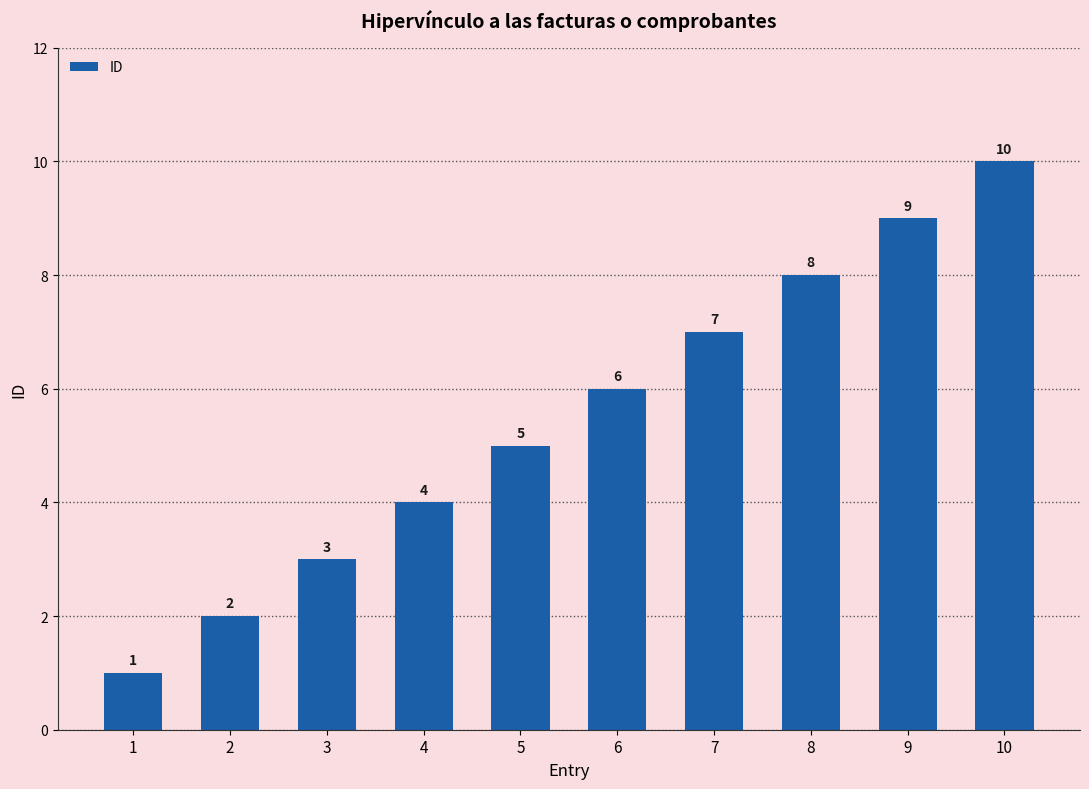

What is the average value?

6